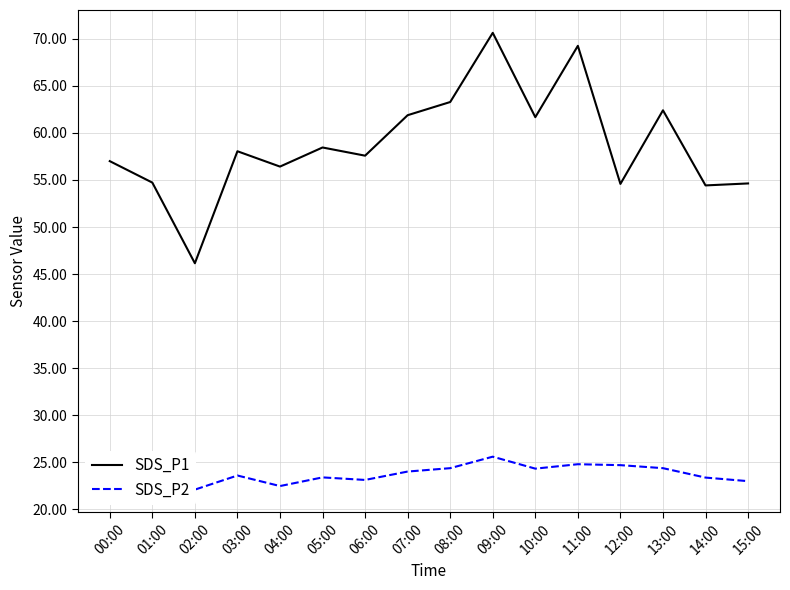

Which series has the largest total across all categories?

SDS_P1